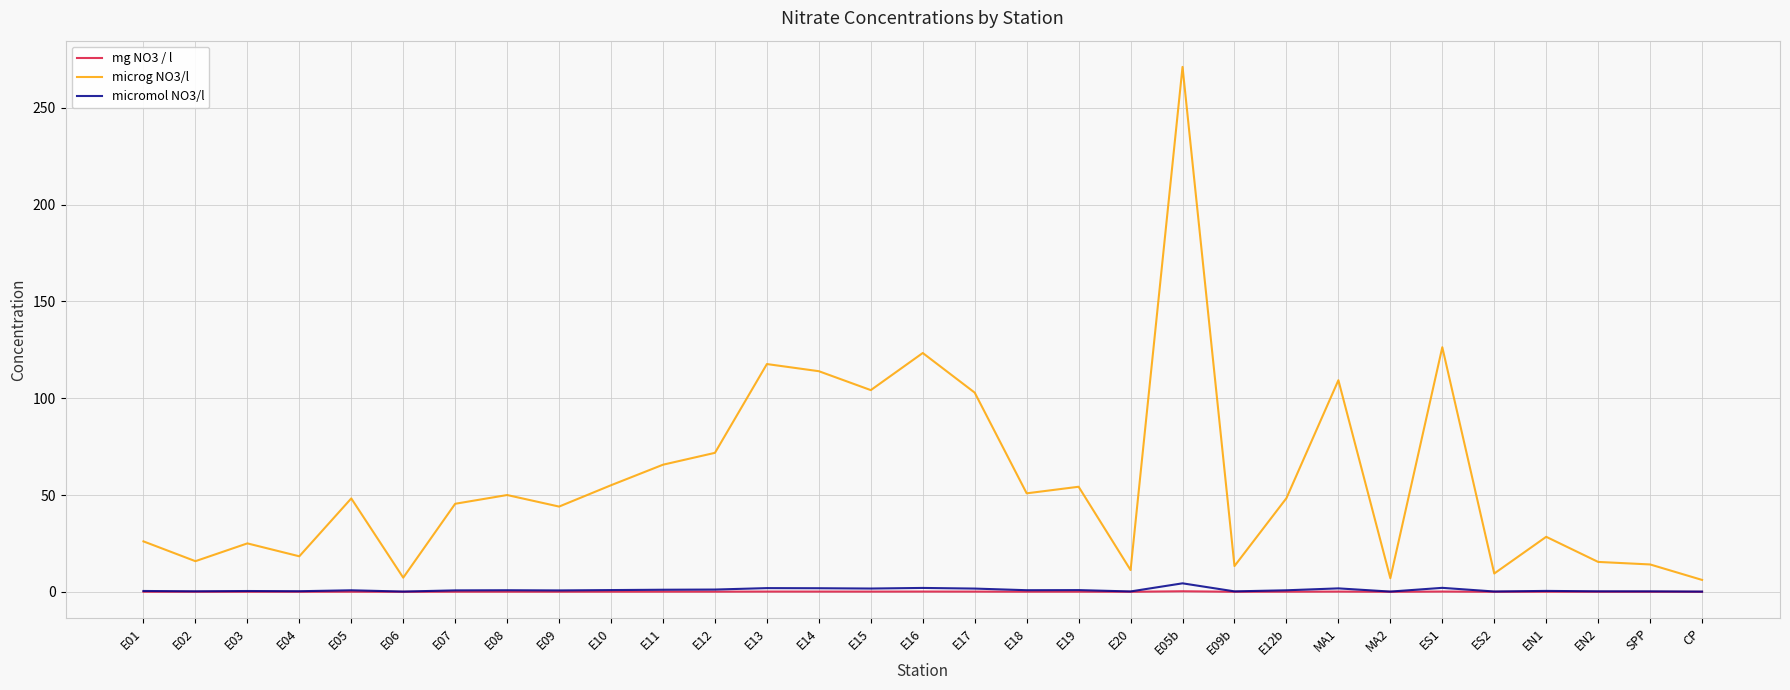

Between E05 and E19, which series saw the biggest shift?

microg NO3/l